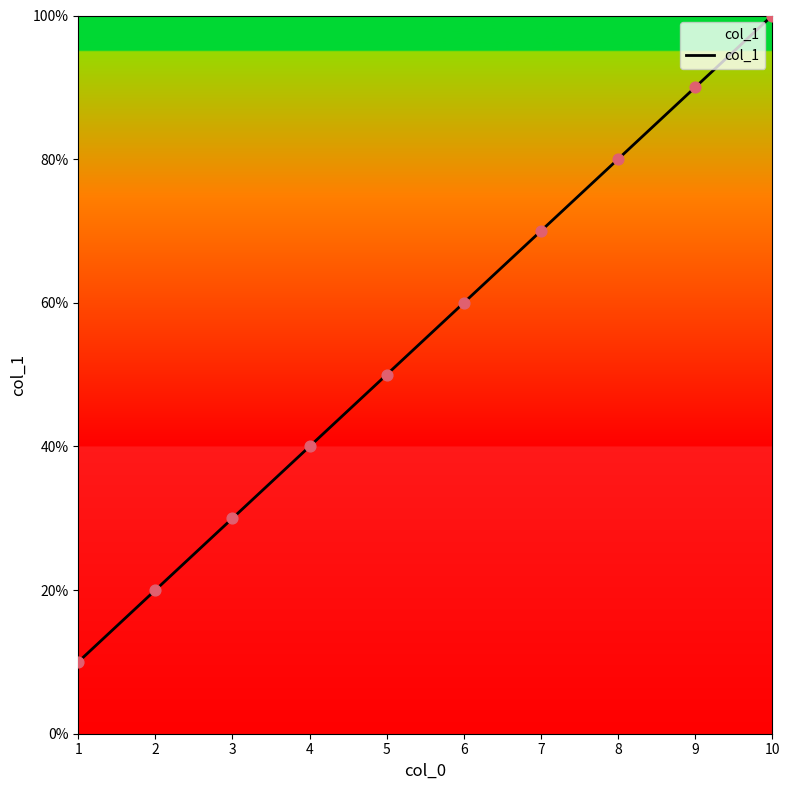

Is this an area chart (filled region under the line)?

Yes